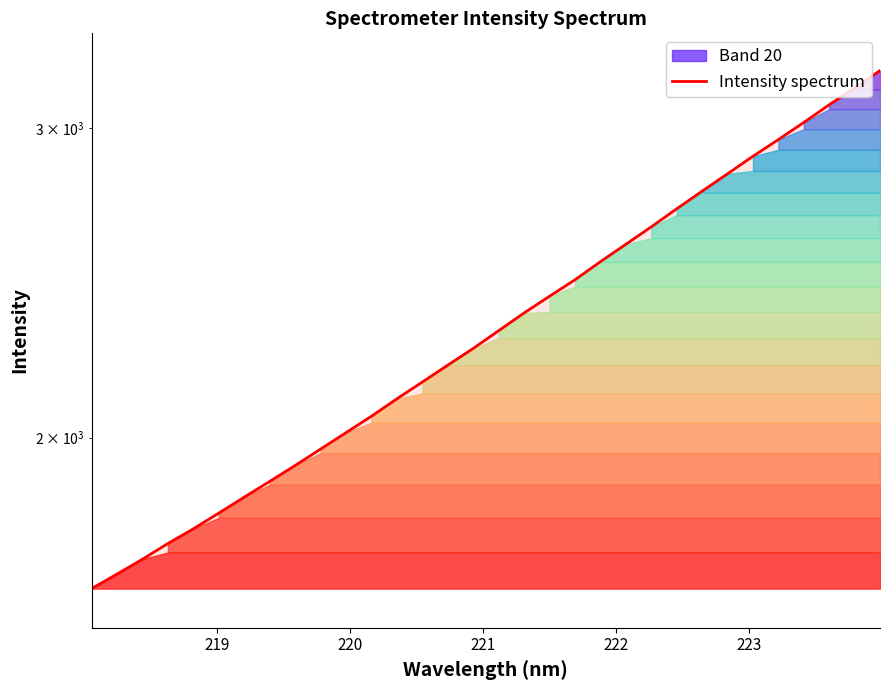

How many lines are shown in the chart?

1